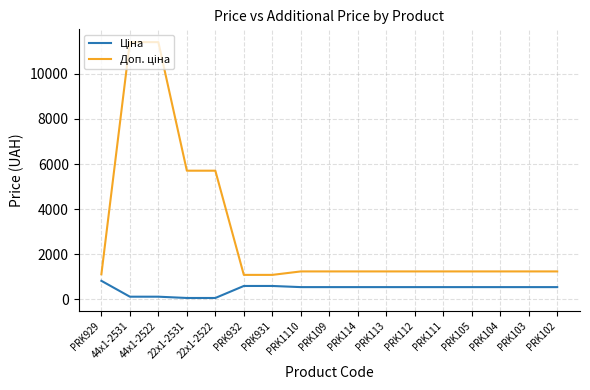

What is the difference between the highest and lowest values at PRK1110?

696.4